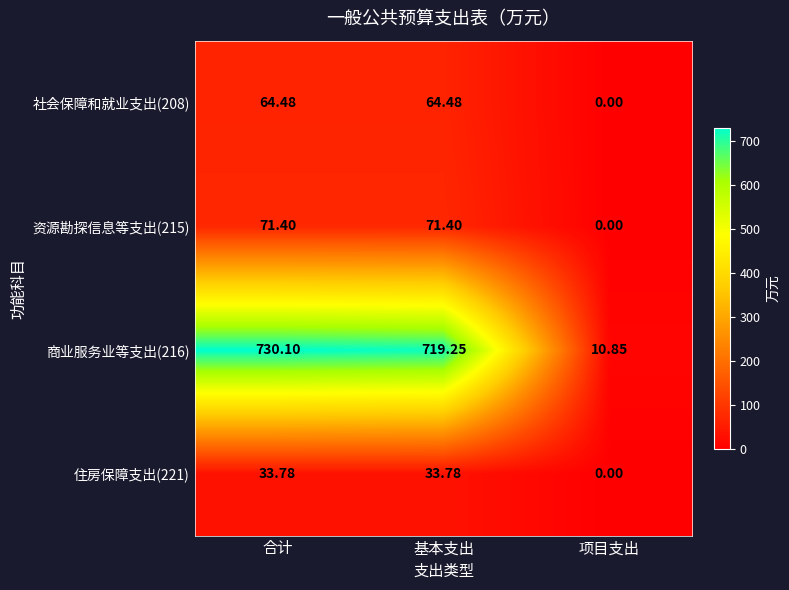

Which series has the largest total across all categories?

商业服务业等支出(216)